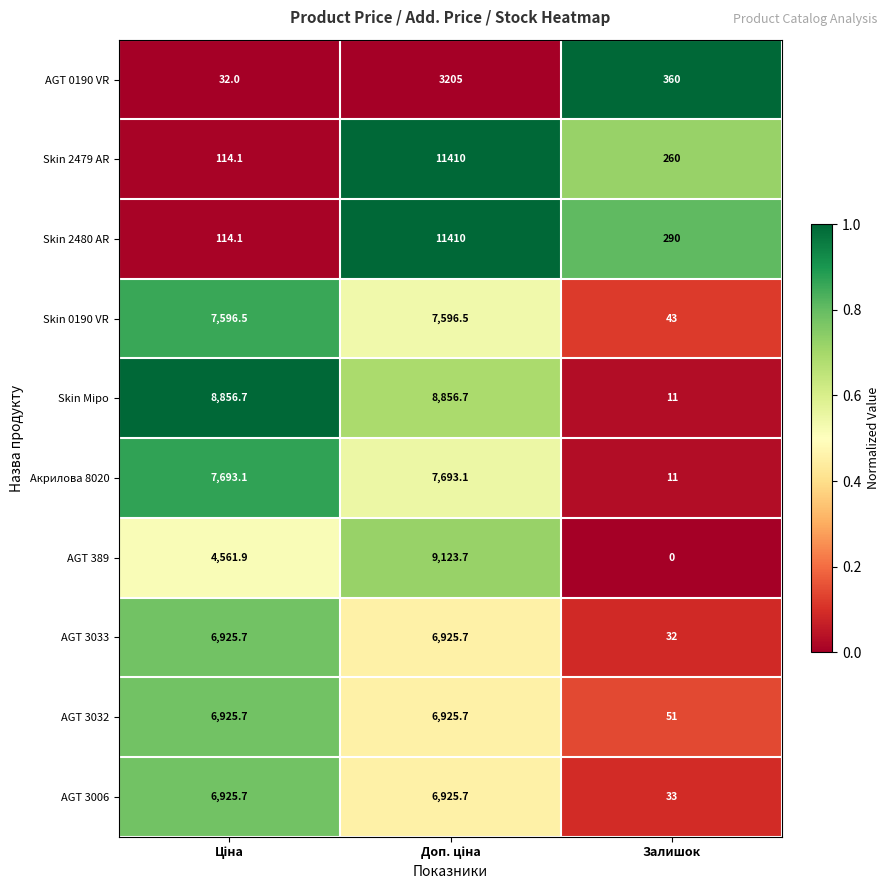

At which category does the chart reach its minimum across all series?

Залишок